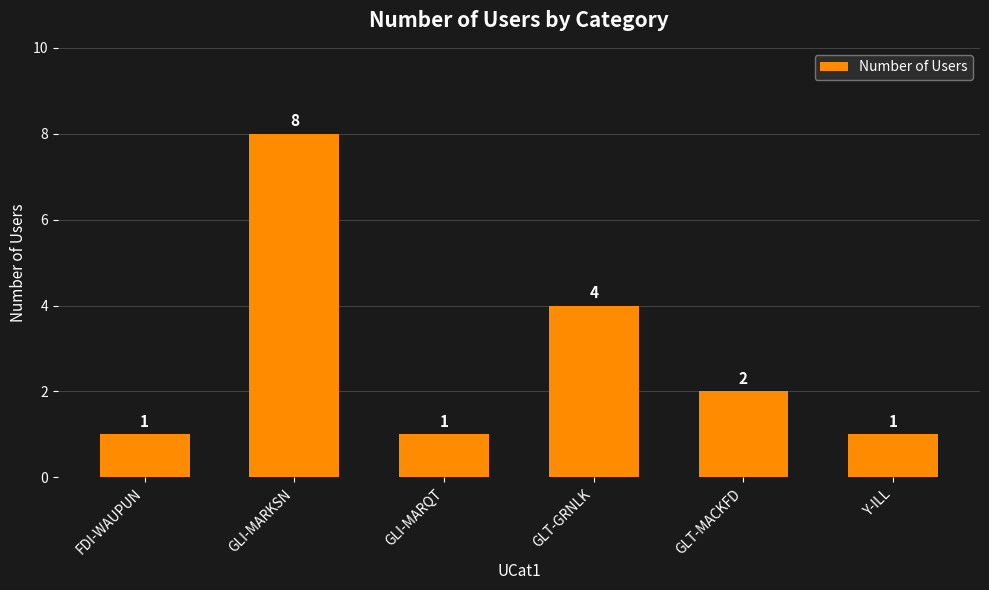

What is the difference between the values at GLT-MACKFD and GLI-MARKSN?

6